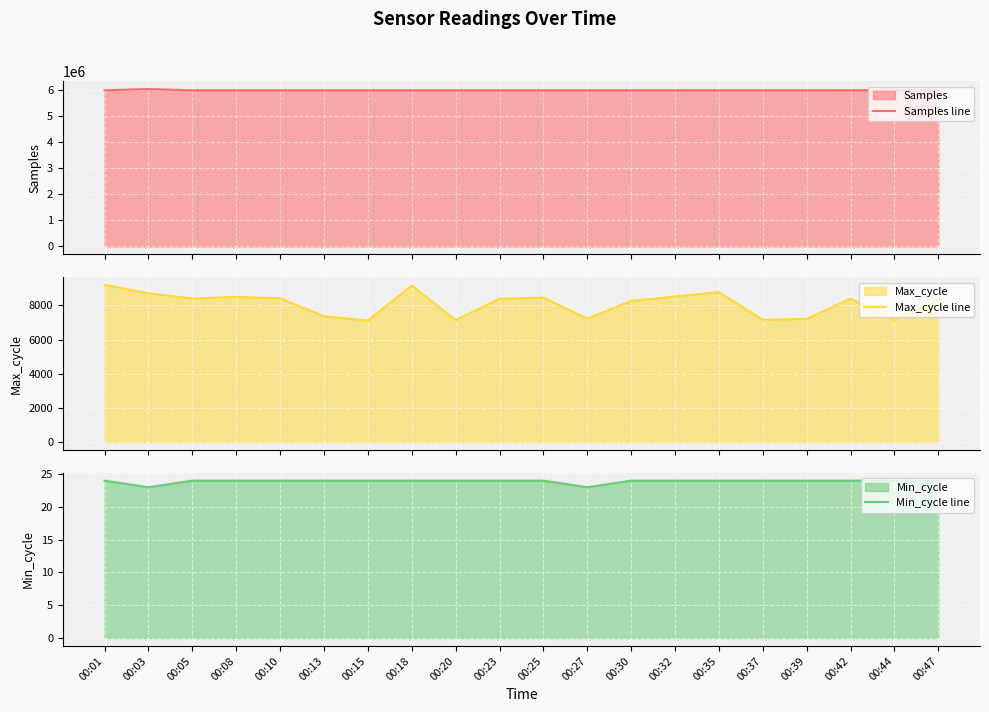

What is the sum of the Max_cycle line values at 00:32 and 00:30?

16766